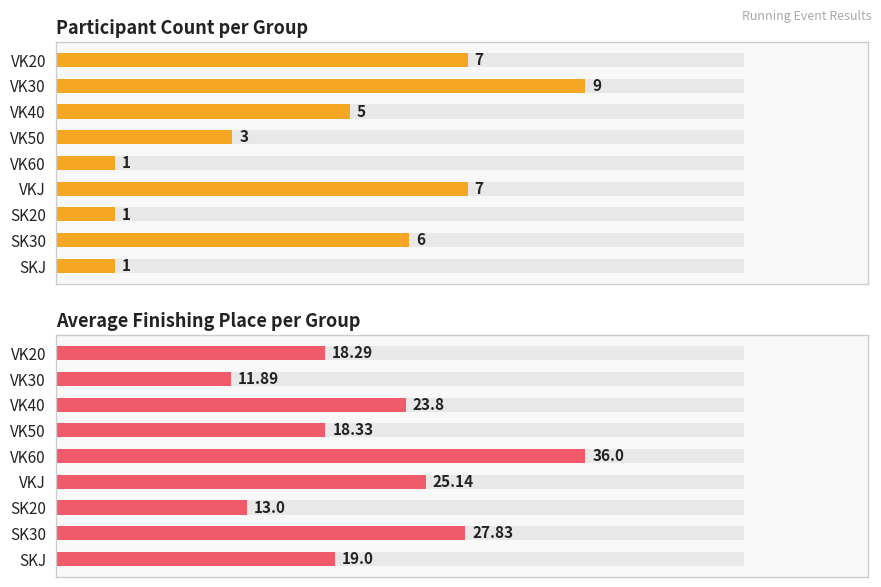

What is the sum of all Participant Count per Group values?

40.0